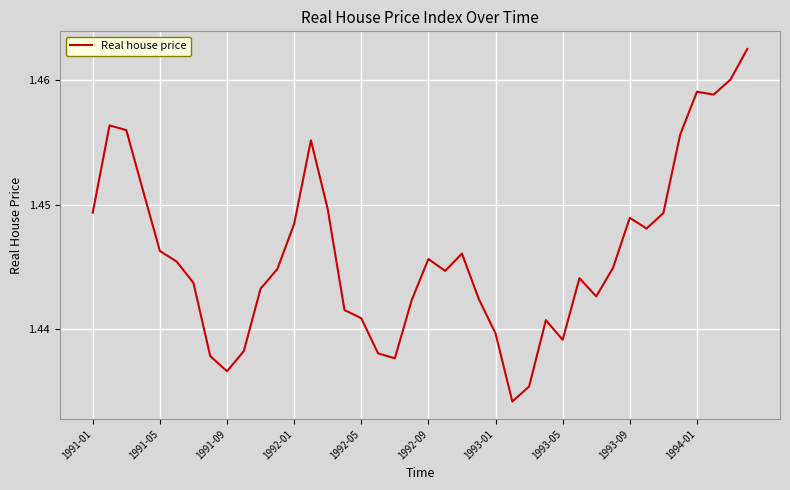

How many lines are shown in the chart?

1